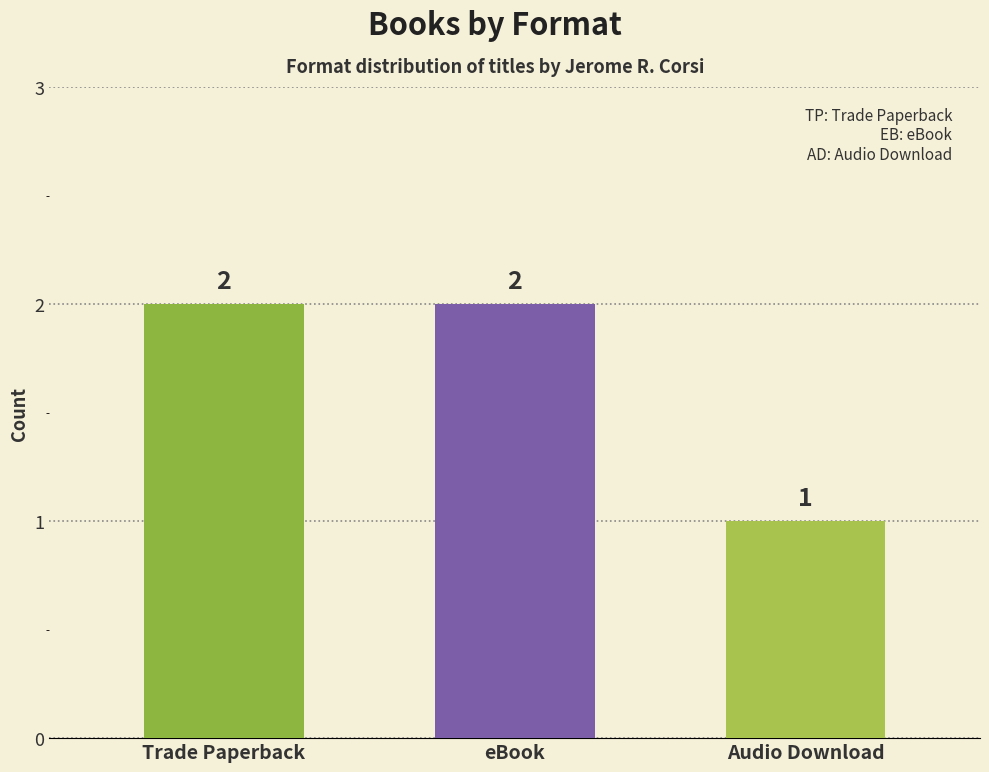

Does the chart contain any negative values?

No